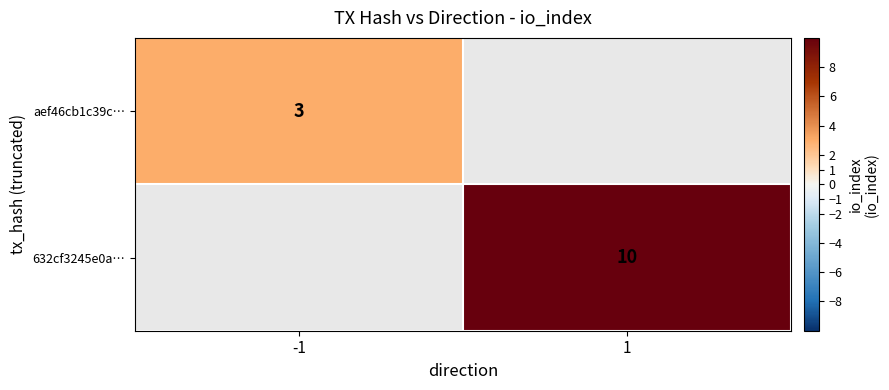

Is it true that aef46cb1c39c… equals 4.0 at -1?

False